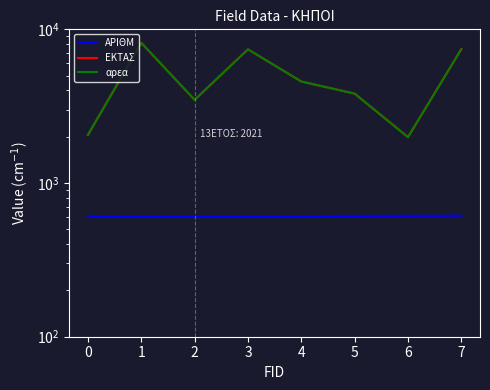

Where is ΑΡΙΘΜ nearest to the value 609?

3